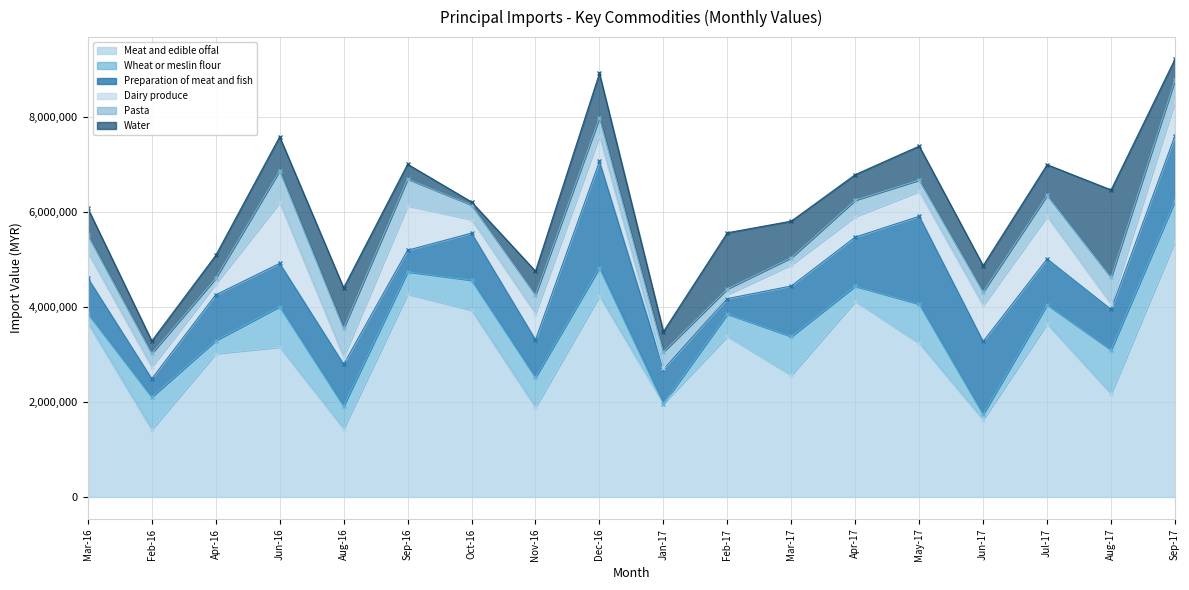

What are all the series names shown in the legend?

Meat and edible offal, Wheat or meslin flour, Preparation of meat and fish, Dairy produce, Pasta, Water